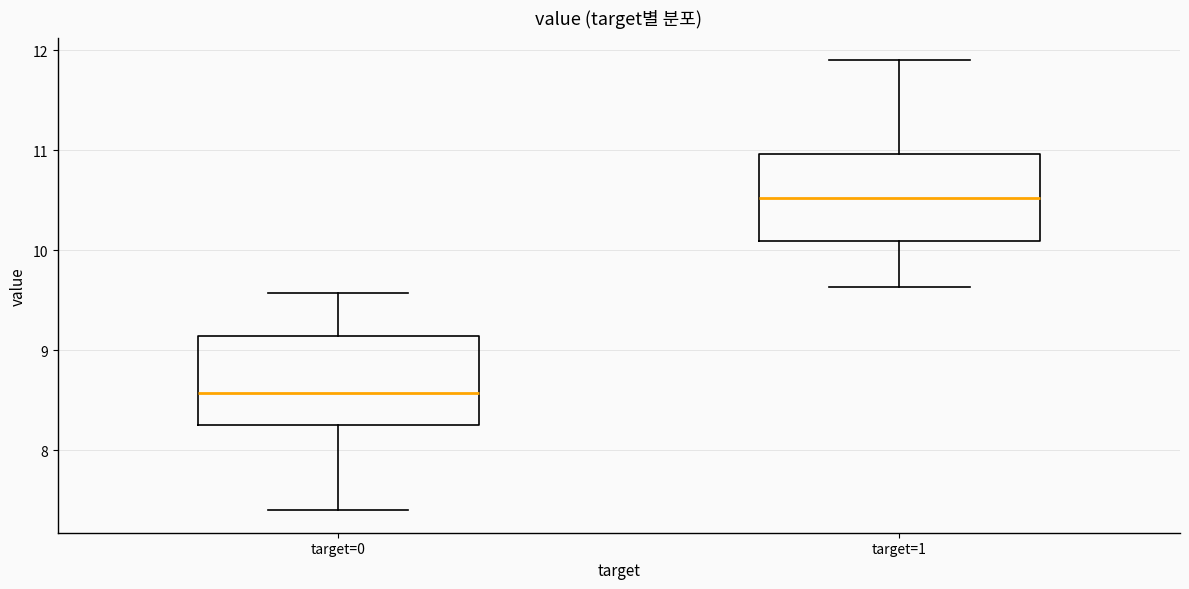

Reading left to right, read every box against the y-axis: the position of its median line, the range the box covers, and the ends of its whiskers. The values are not printed on the chart, so give them approximately, as read against the axis.

target=0: median 8.6, box 8.3 to 9.1, whiskers 7.4 to 9.6
target=1: median 10.5, box 10.1 to 11.0, whiskers 9.6 to 11.9